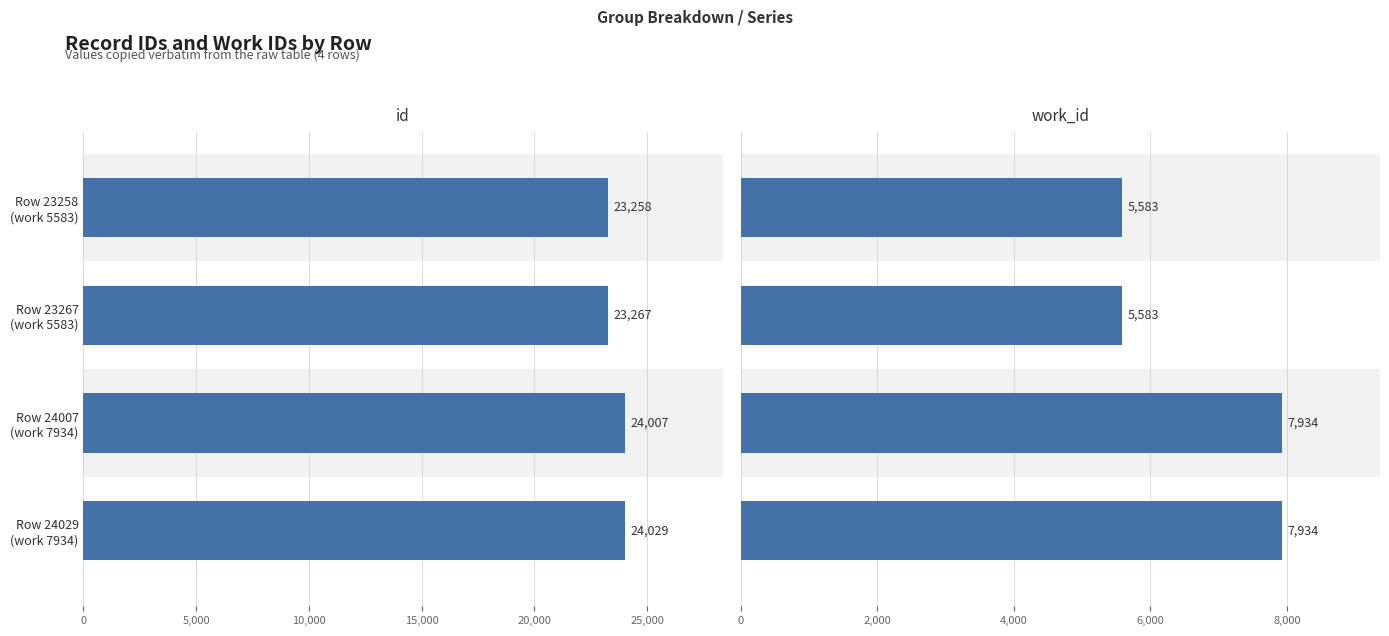

List the series in order of their overall mean, highest first.

id, work_id